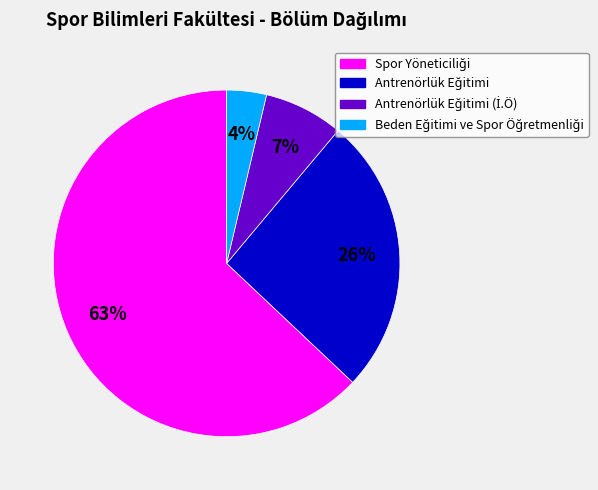

Is there a majority slice in this chart?

Yes